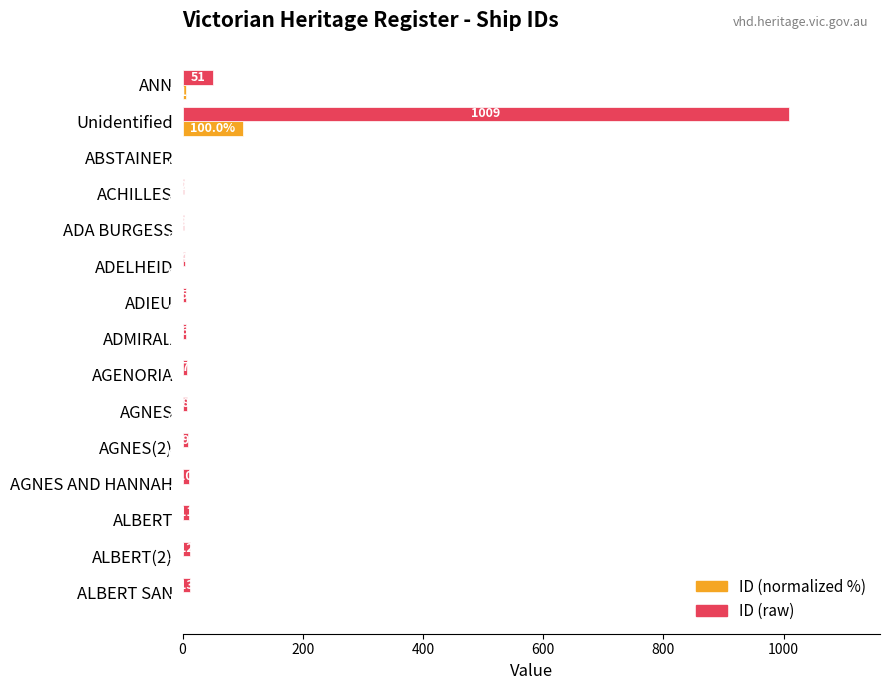

Which category has the highest value in the ID (raw) series?

Unidentified